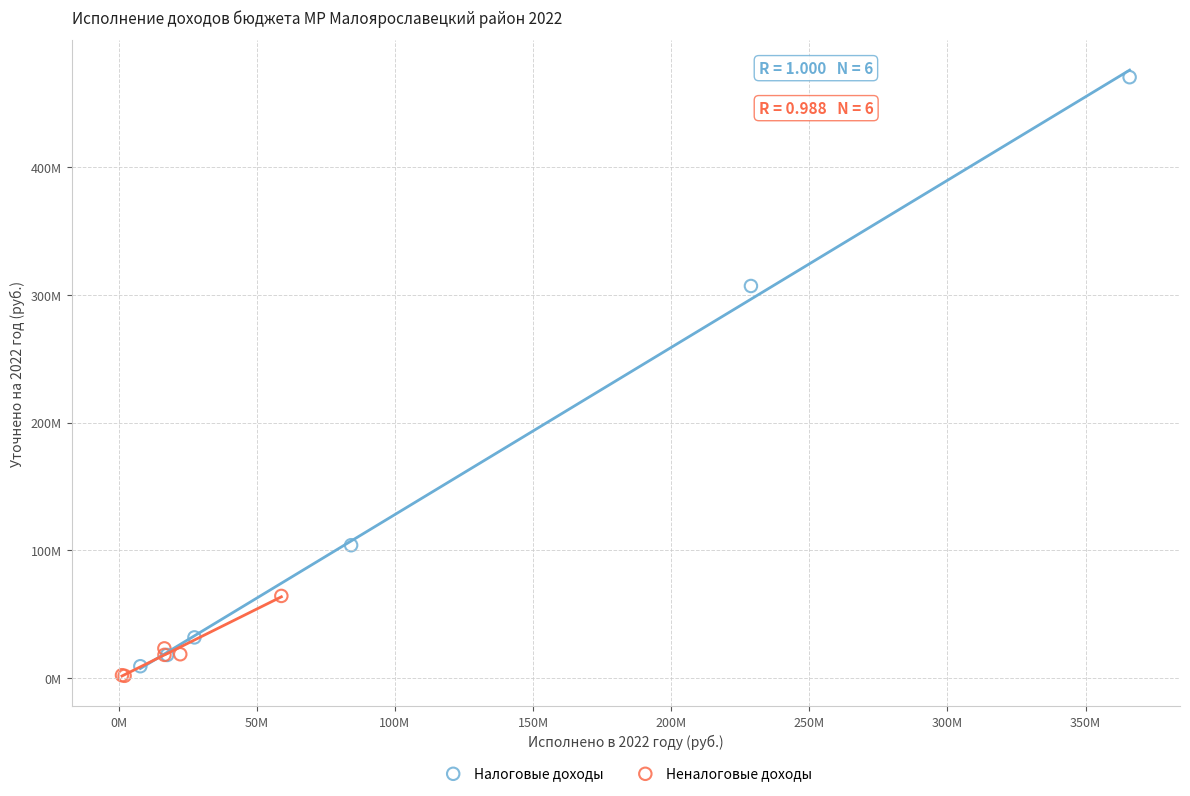

Which series reaches the minimum Y coordinate?

Неналоговые доходы